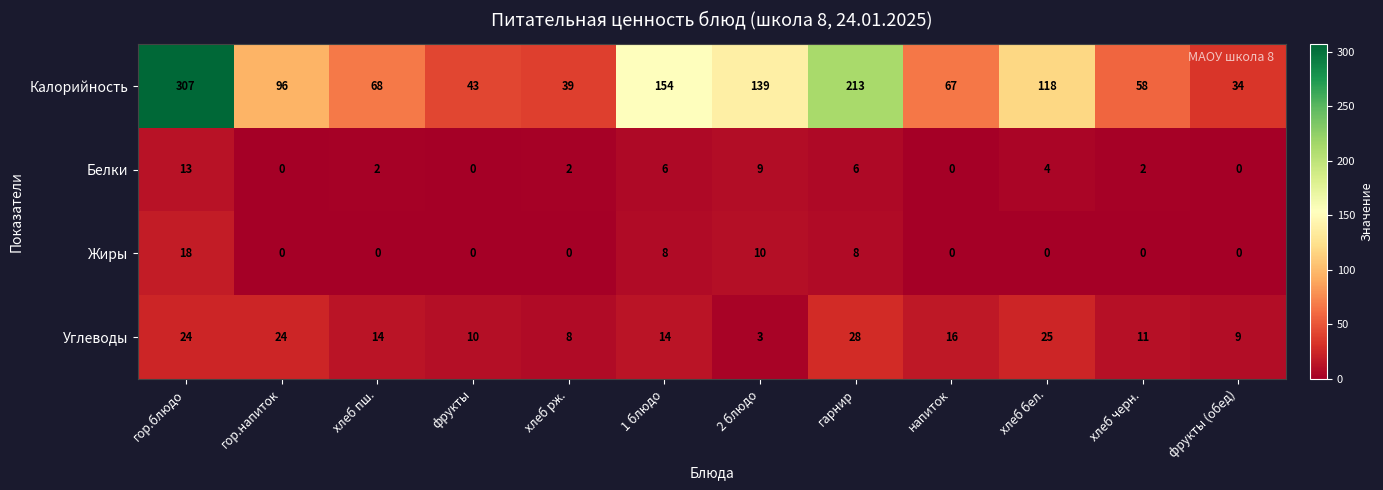

The value of Углеводы at хлеб пш. is 9. True or false?

False